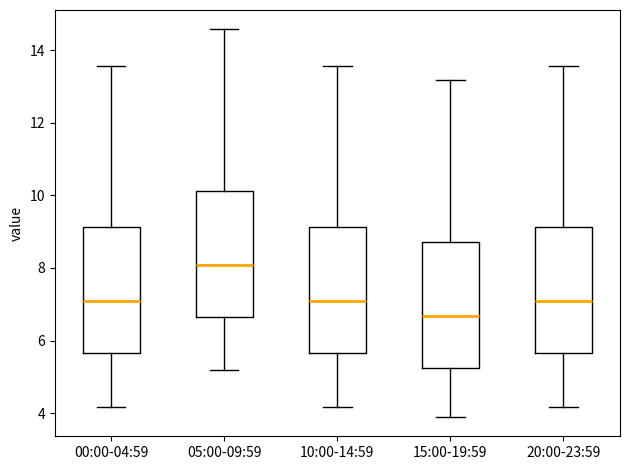

Where does the lower whisker of the box for 10:00-14:59 end on the y-axis? The values are not printed on the chart, so give them approximately, as read against the axis.

4.2